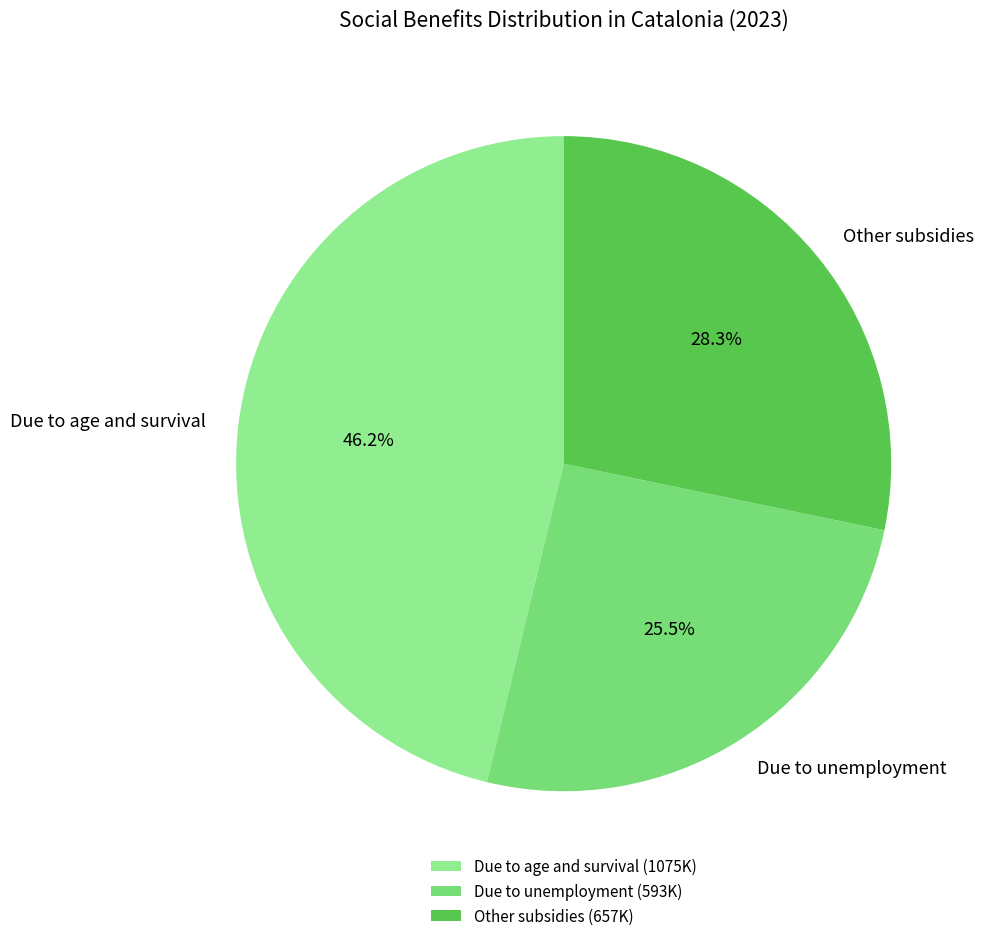

Which slice is the largest?

Due to age and survival